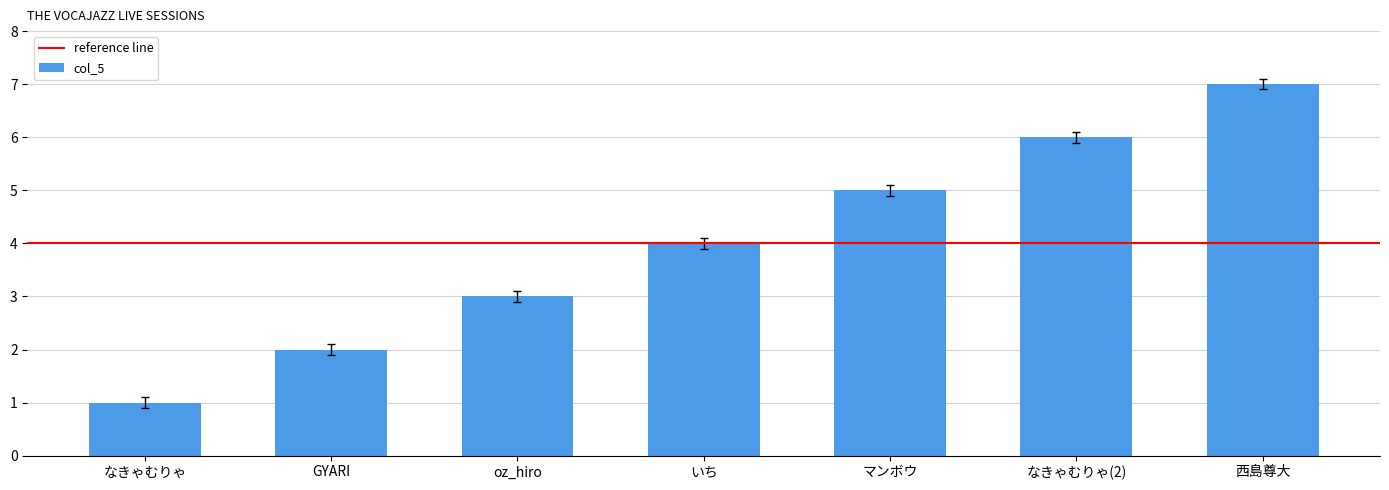

What is the minimum value shown in the chart?

1